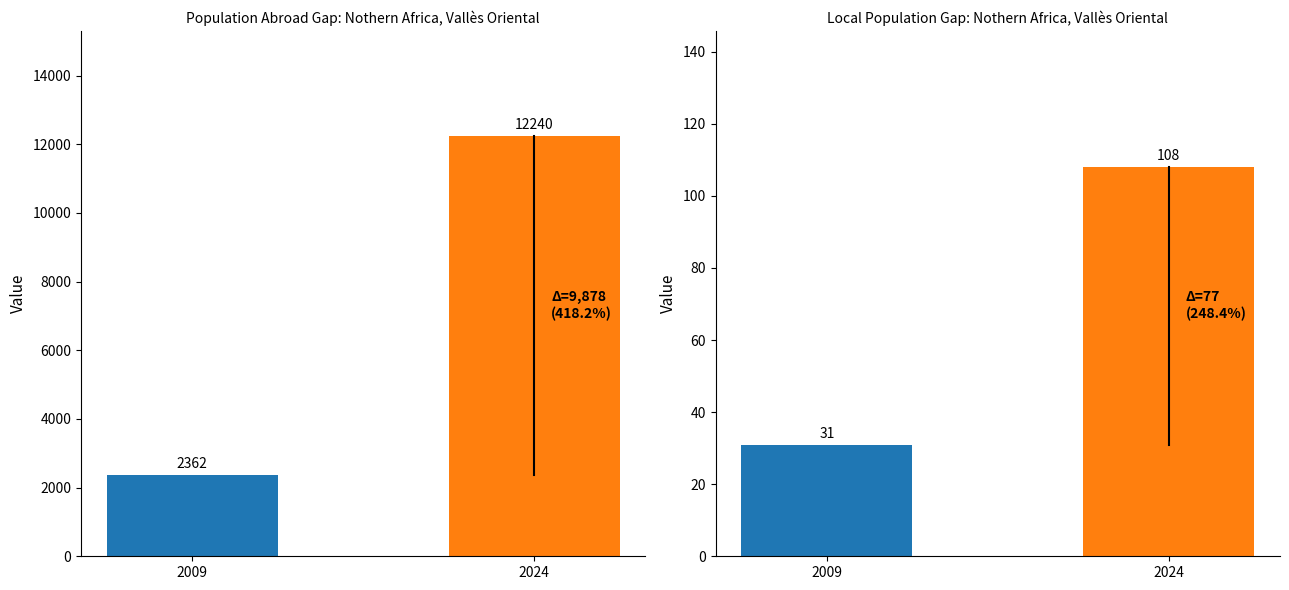

At which label does Population in selected place reach its minimum?

2009